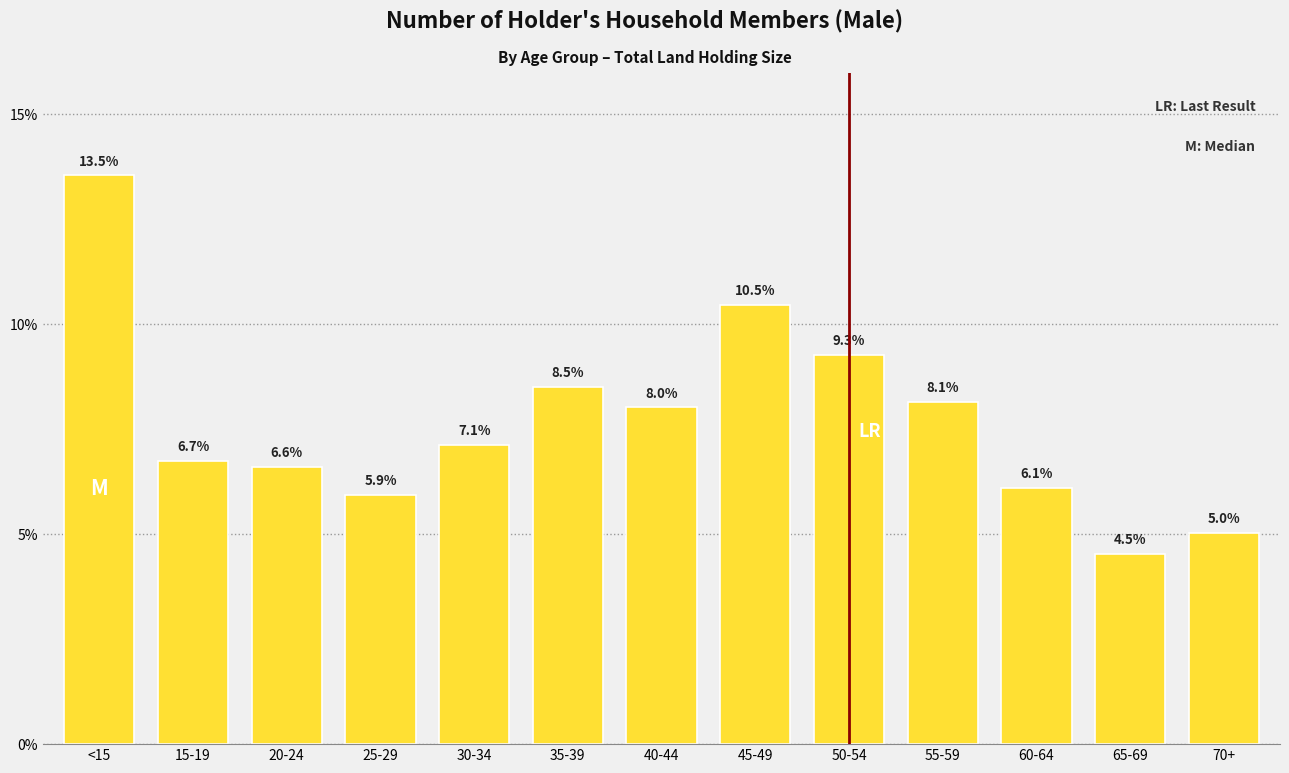

Reading right to left, list all the values displayed in this chart.

70+=5.0	65-69=4.5	60-64=6.1	55-59=8.1	50-54=9.3	45-49=10.5	40-44=8.0	35-39=8.5	30-34=7.1	25-29=5.9	20-24=6.6	15-19=6.7	<15=13.5